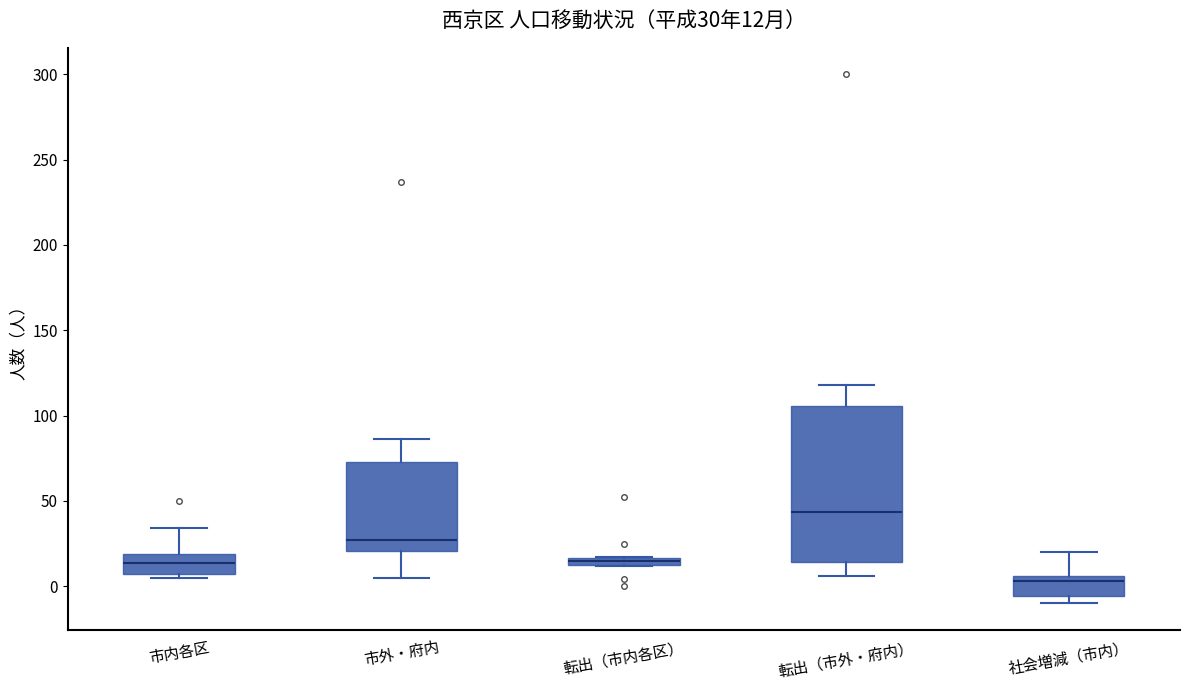

Which box's median line is the highest?

転出（市外・府内）